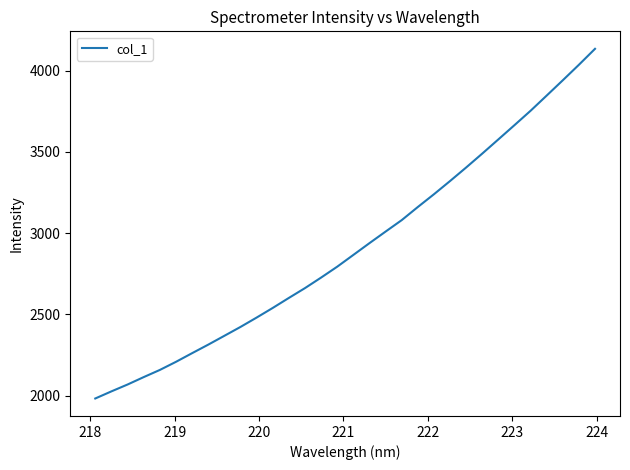

What is the minimum value shown in the chart?

1982.2